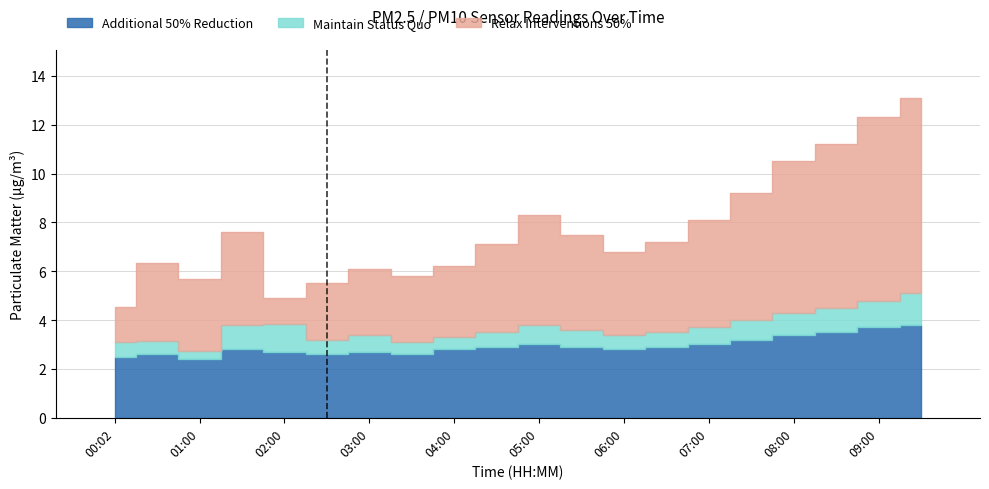

Is it true that P2 equals 1.1 at 03:30?

False